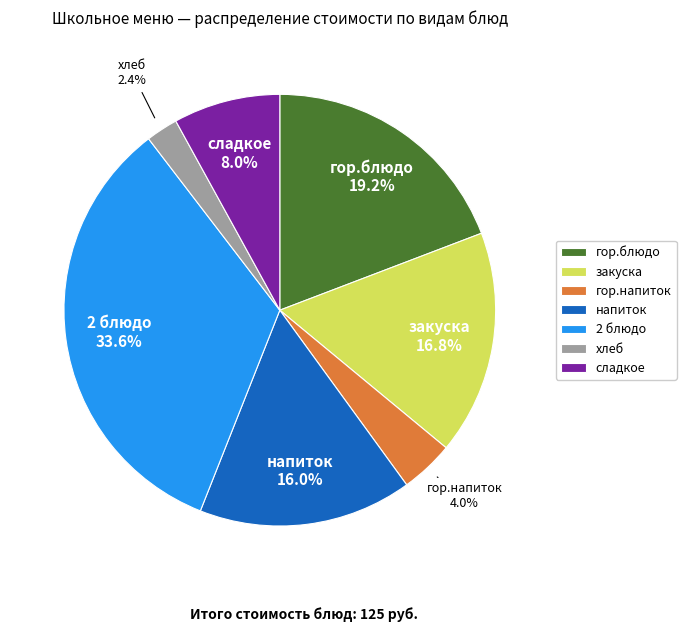

What is the ratio of the value at 2 блюдо to the value at сладкое?

4.2